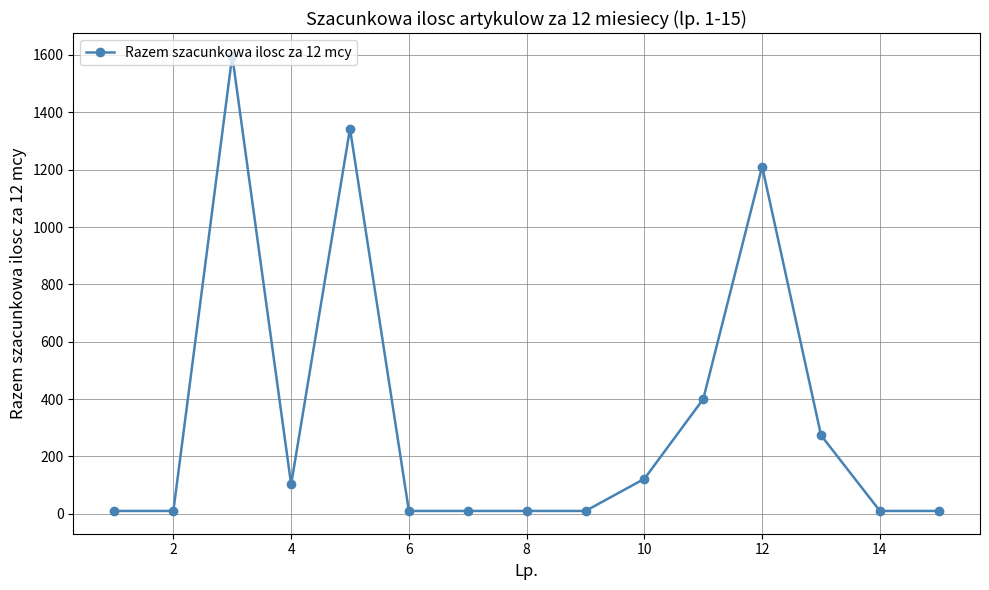

What is the difference between the maximum and second lowest values?

1587.2